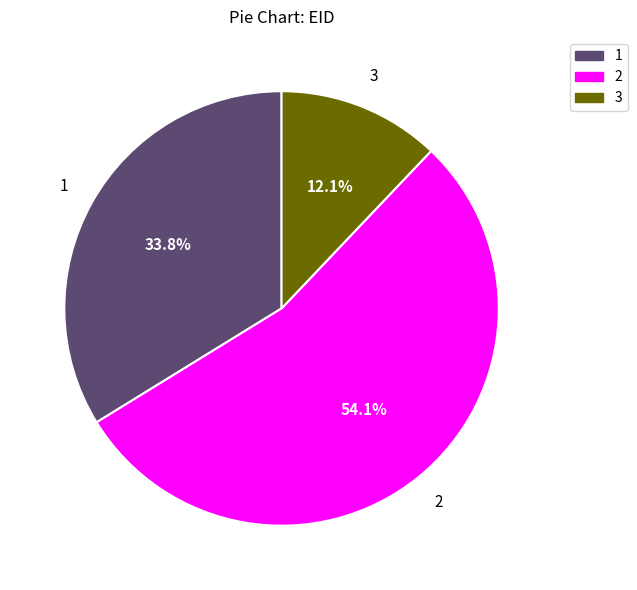

Does any single category account for the majority?

Yes